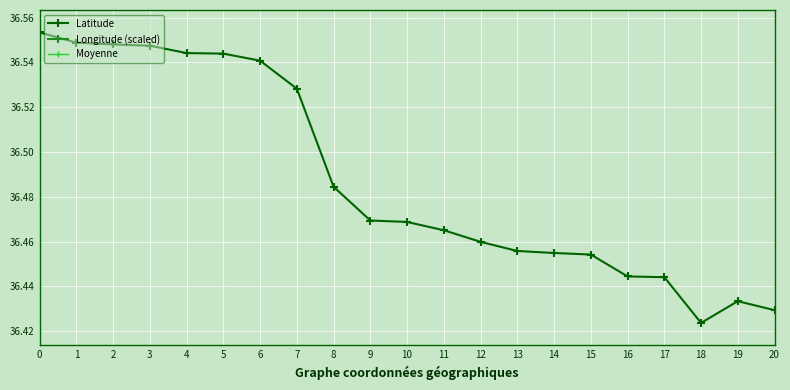

The Latitude series shows 20.6 at 7. True or false?

False